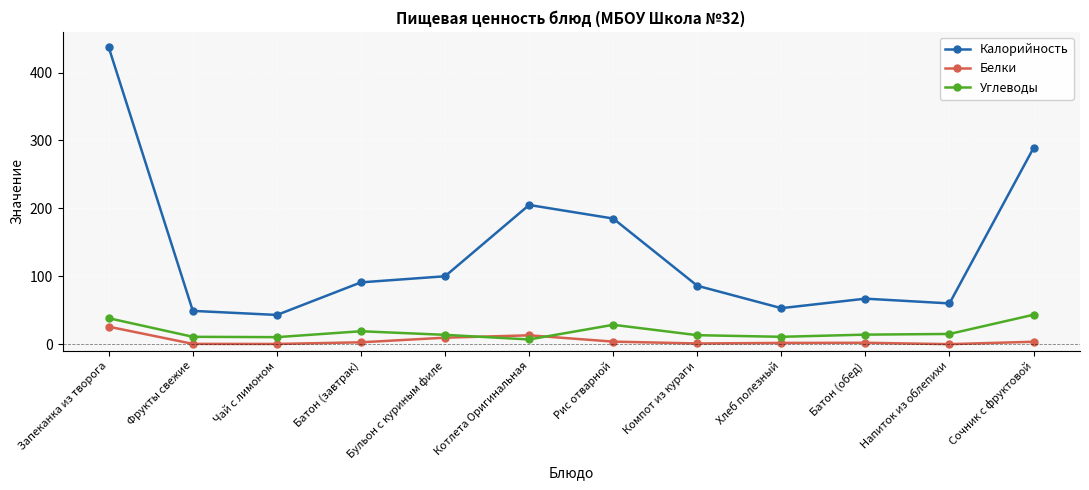

True or false: Калорийность and Углеводы cross at least once.

False